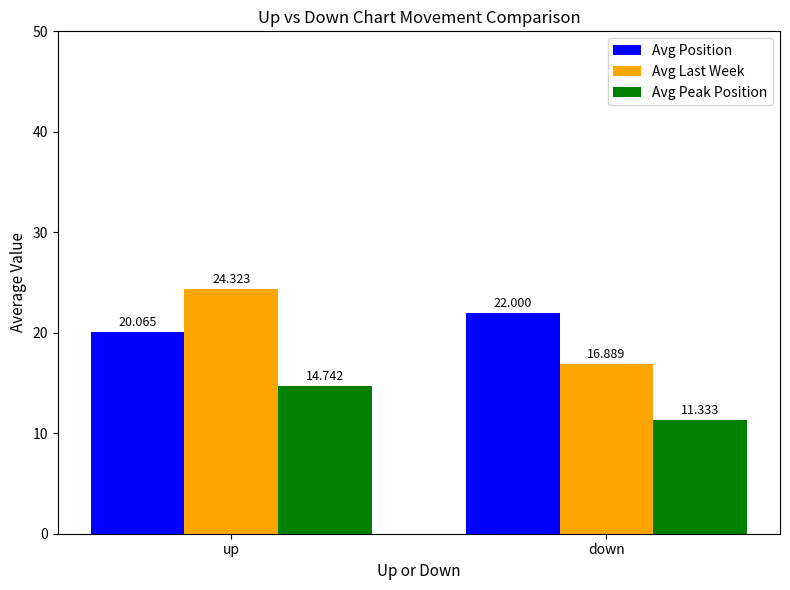

How many groups of bars are there?

2